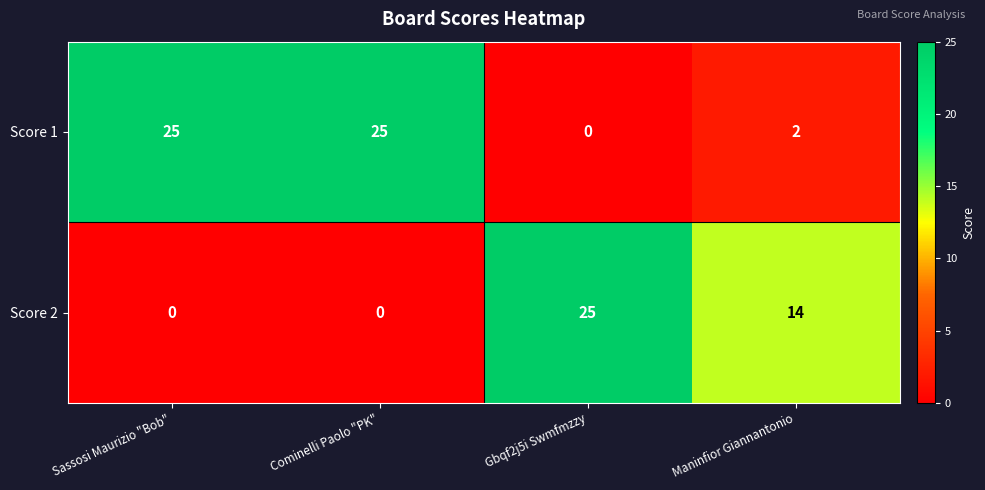

Which series has the largest total across all categories?

Score 1